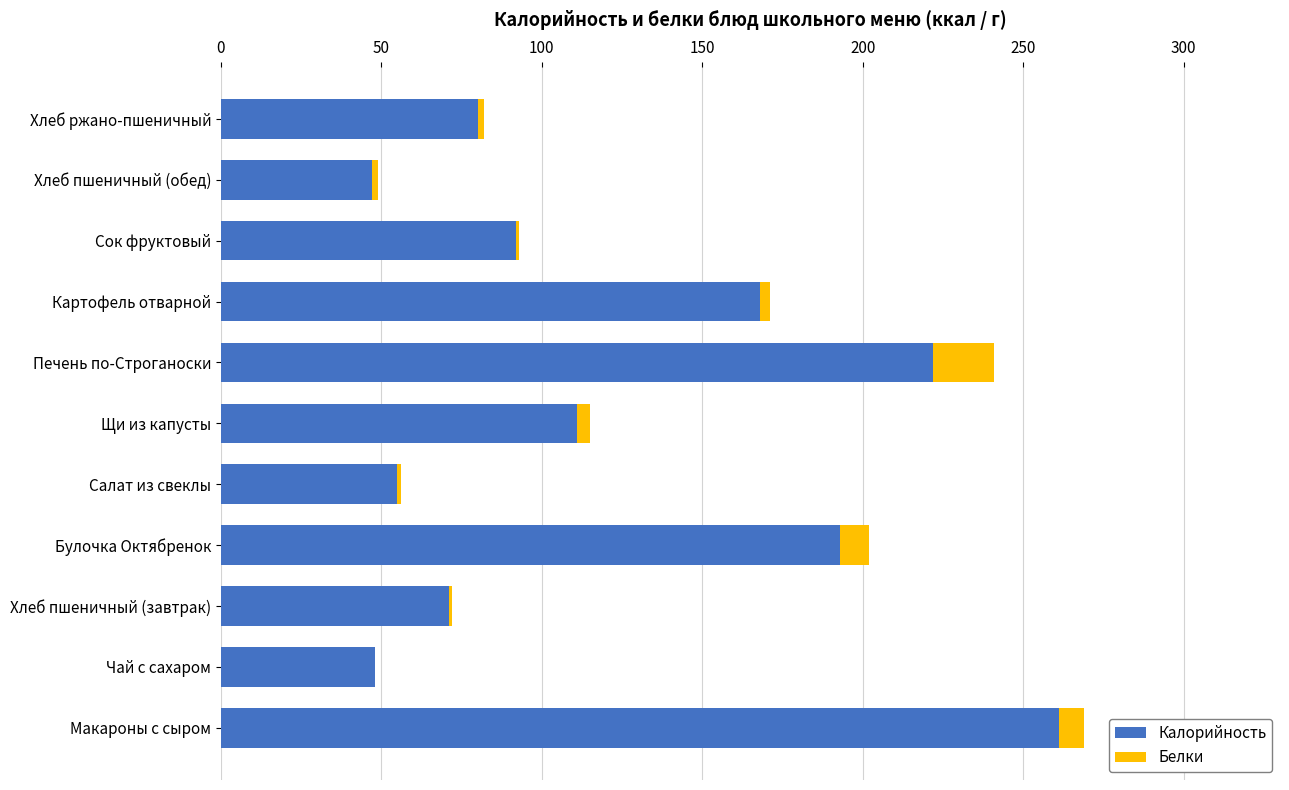

The value of Калорийность at Макароны с сыром is 104. True or false?

False